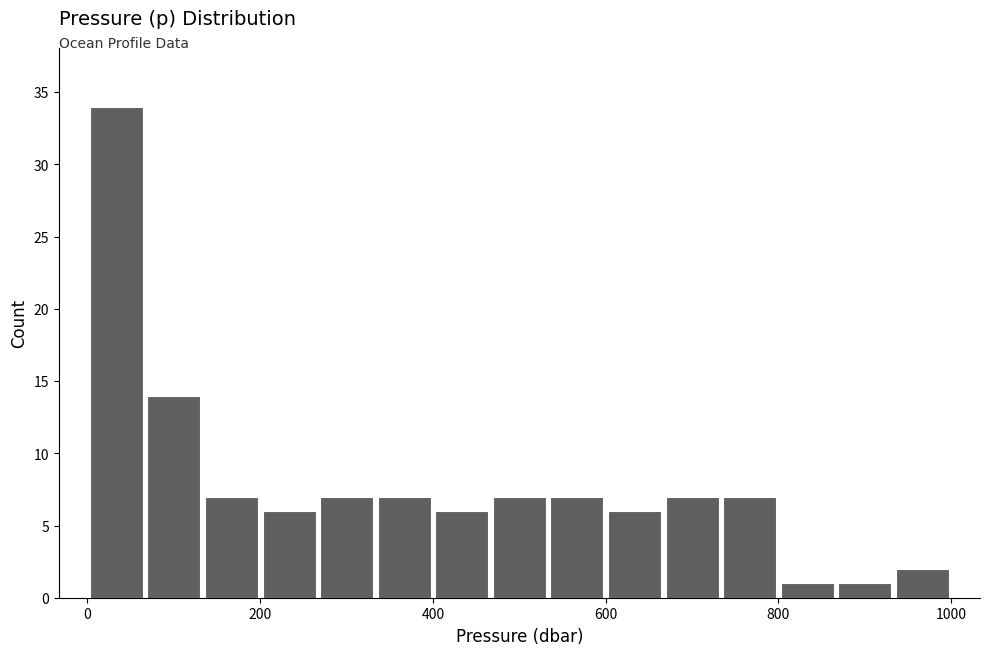

Read against the x-axis, roughly where is the centre of the tallest bar?

40